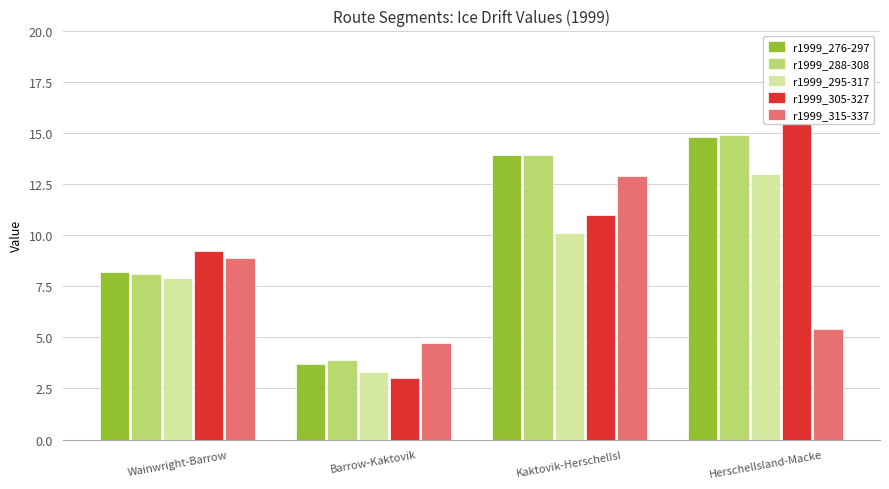

Are the bars horizontal?

No